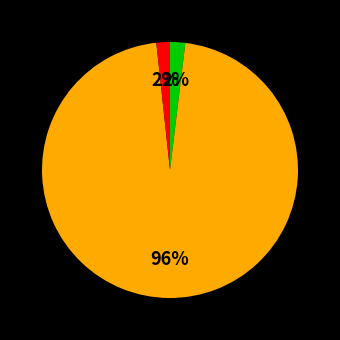

Is there a majority slice in this chart?

Yes